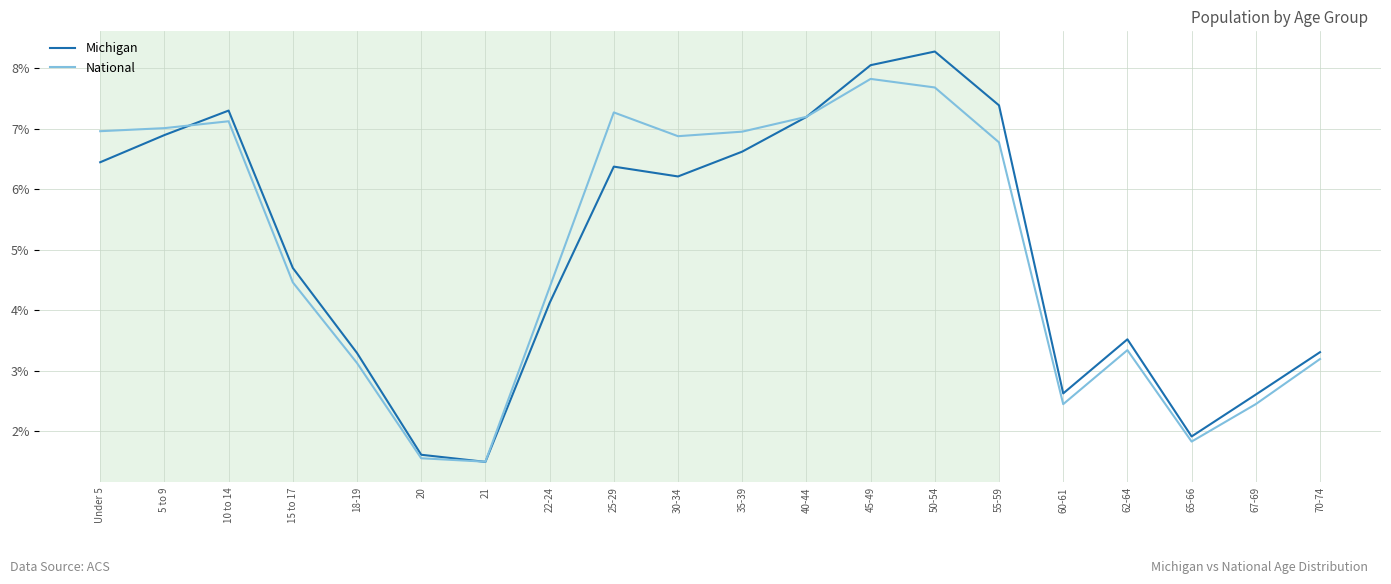

Is the value of Michigan at 35-39 greater than the value of National at 45-49?

No